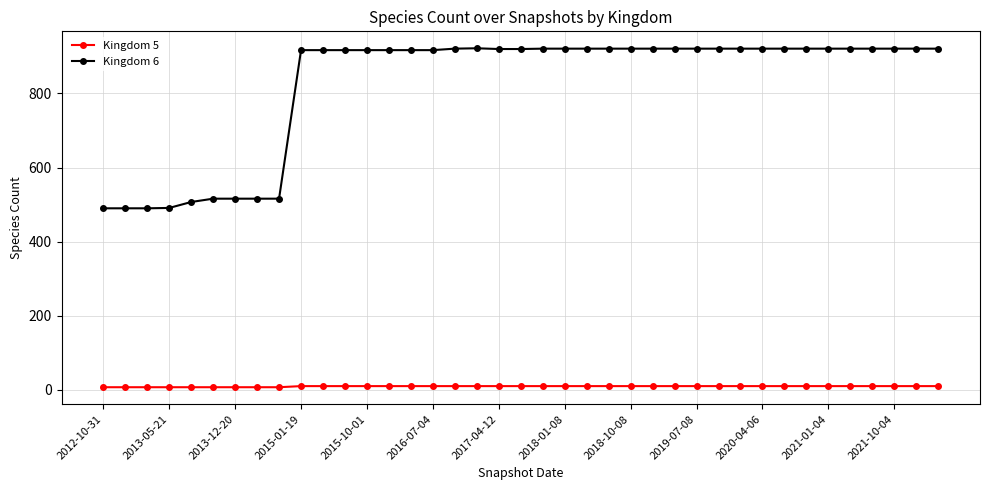

Does the chart have visible grid lines?

Yes